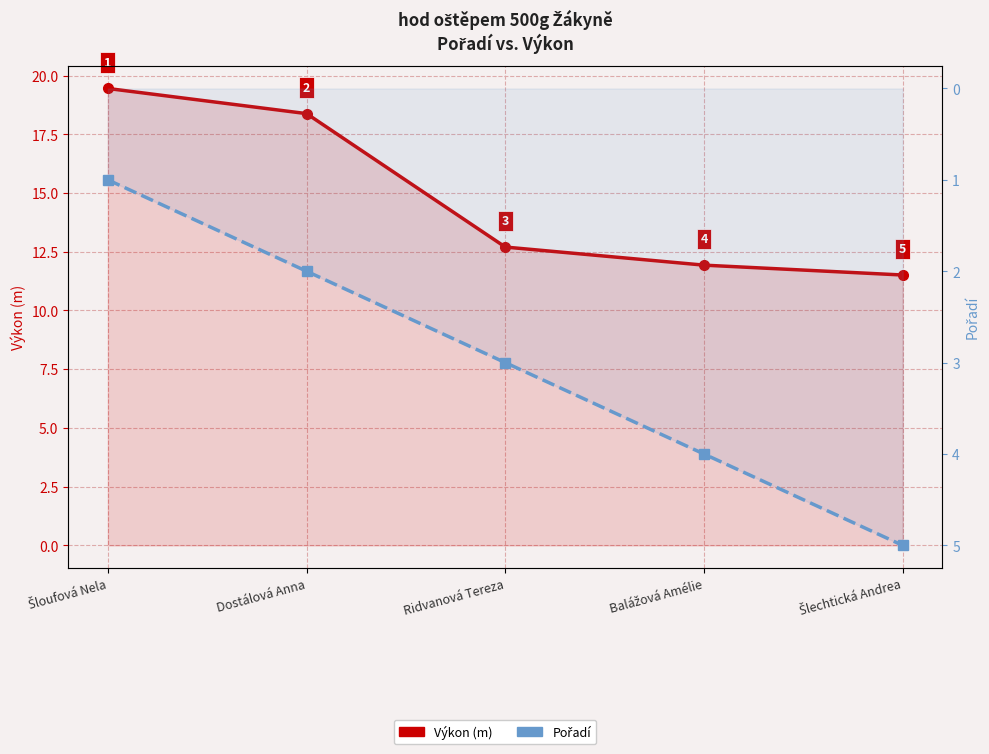

Between Dostálová Anna and Balážová Amélie, which is larger?

Dostálová Anna